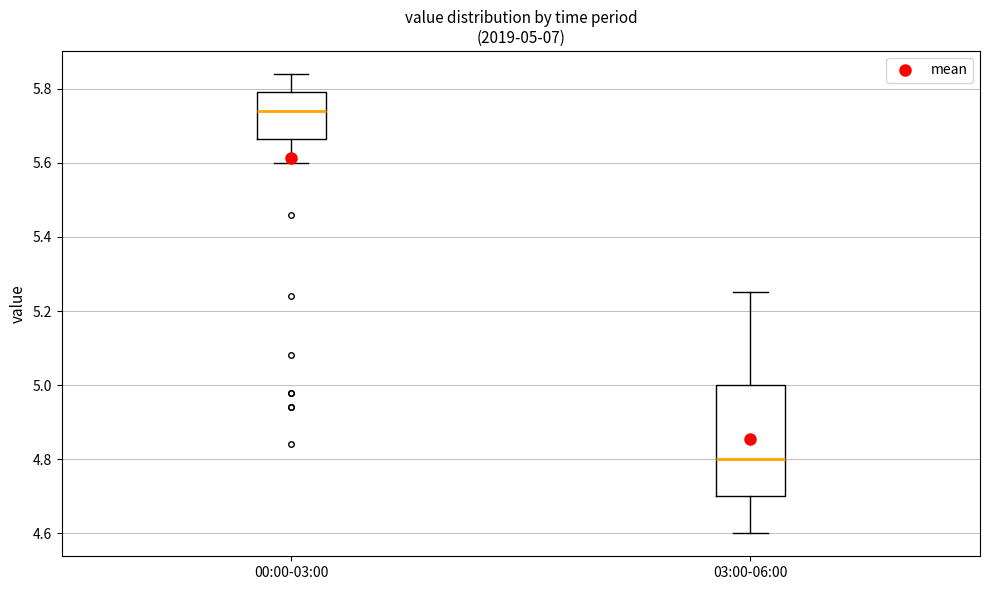

Comparing the boxes themselves (not the whiskers), which one is the tallest?

03:00-06:00